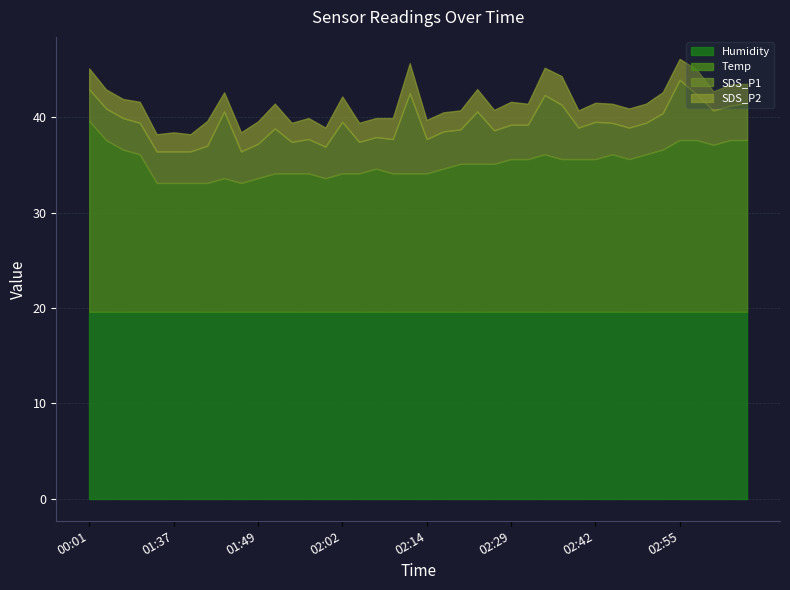

What is the maximum value for Humidity?

19.6